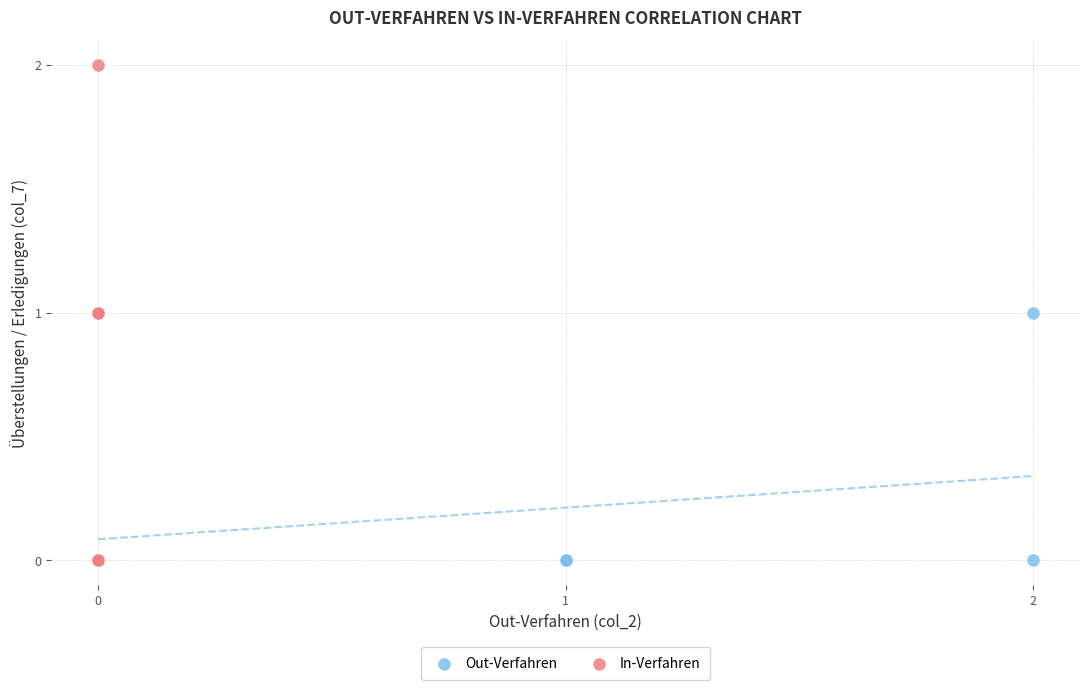

Which series has the largest Y range (max minus min)?

In-Verfahren